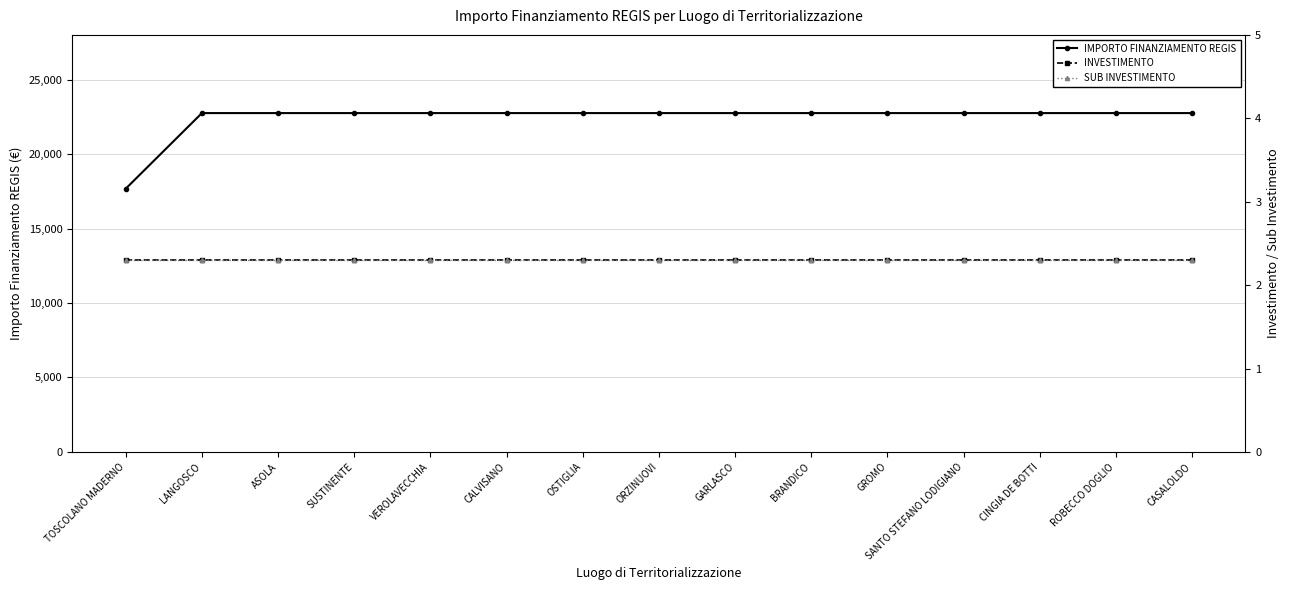

What is the sum of the SUB INVESTIMENTO values at CASALOLDO and CINGIA DE BOTTI?

4.6